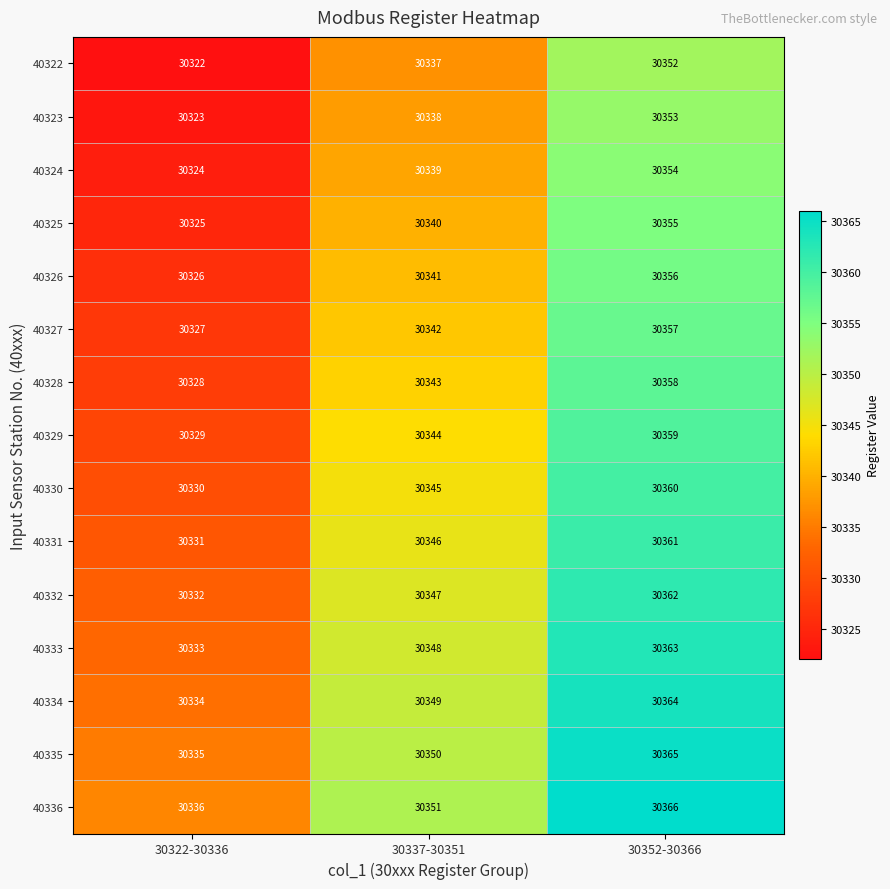

What is the spread (max minus min) of values at 30337-30351?

14